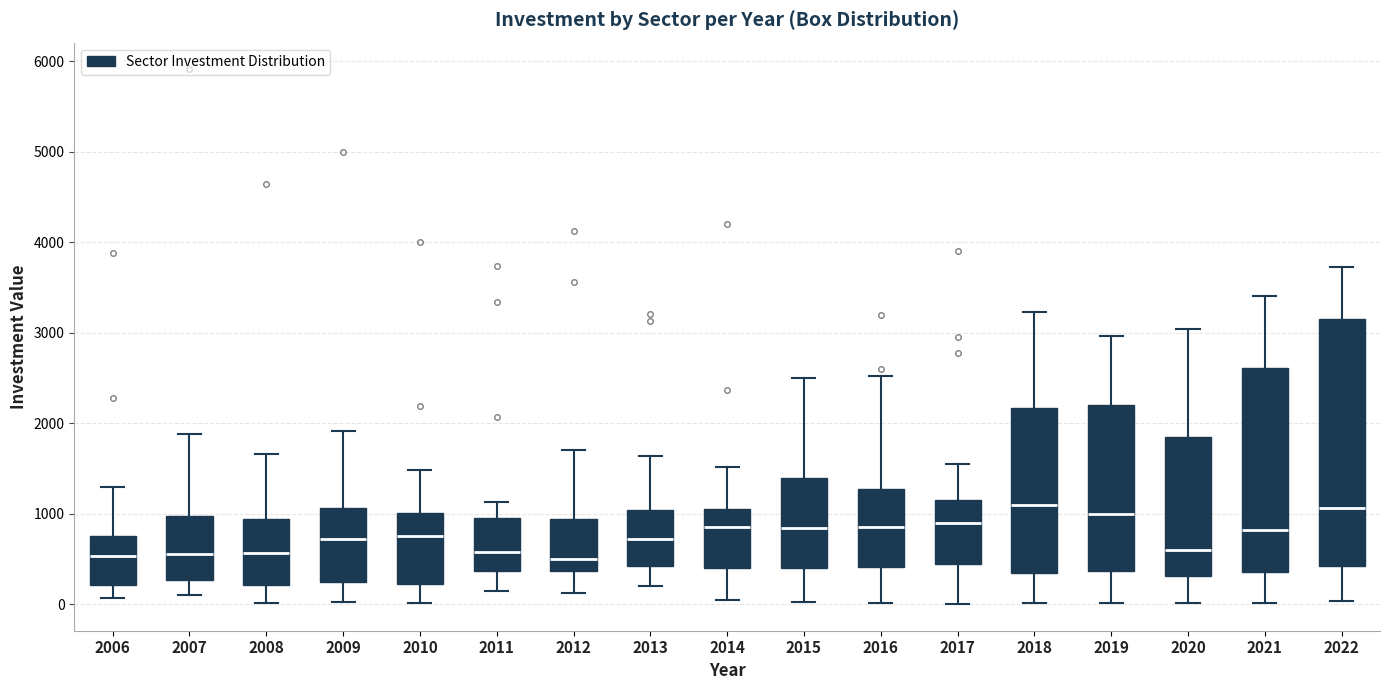

Reading left to right, transcribe this box plot: for each box, give where its median line is, the range the box spans, and where its two whiskers end, as read against the y-axis. The values are not printed on the chart, so give them approximately, as read against the axis.

2006: median 500, box 200 to 700, whiskers 100 to 1300
2007: median 600, box 300 to 1000, whiskers 100 to 1900
2008: median 600, box 200 to 900, whiskers 0 to 1700
2009: median 700, box 200 to 1100, whiskers 0 to 1900
2010: median 800, box 200 to 1000, whiskers 0 to 1500
2011: median 600, box 400 to 1000, whiskers 200 to 1100
2012: median 500, box 400 to 900, whiskers 100 to 1700
2013: median 700, box 400 to 1000, whiskers 200 to 1600
2014: median 900, box 400 to 1100, whiskers 100 to 1500
2015: median 800, box 400 to 1400, whiskers 0 to 2500
2016: median 900, box 400 to 1300, whiskers 0 to 2500
2017: median 900, box 400 to 1200, whiskers 0 to 1600
2018: median 1100, box 300 to 2200, whiskers 0 to 3200
2019: median 1000, box 400 to 2200, whiskers 0 to 3000
2020: median 600, box 300 to 1900, whiskers 0 to 3000
2021: median 800, box 400 to 2600, whiskers 0 to 3400
2022: median 1100, box 400 to 3200, whiskers 0 to 3700